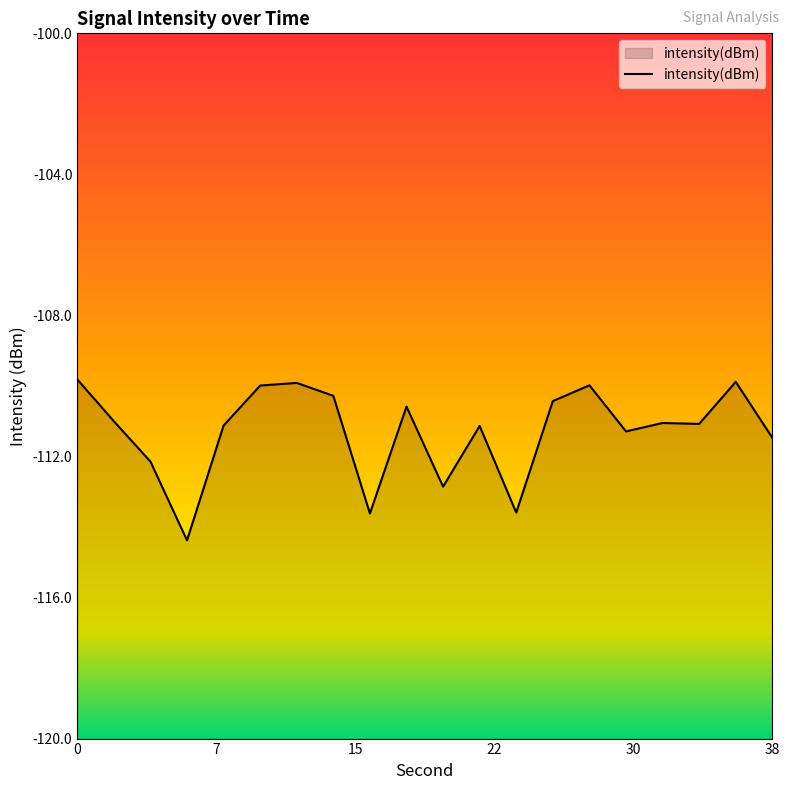

How many values are below -111?

12